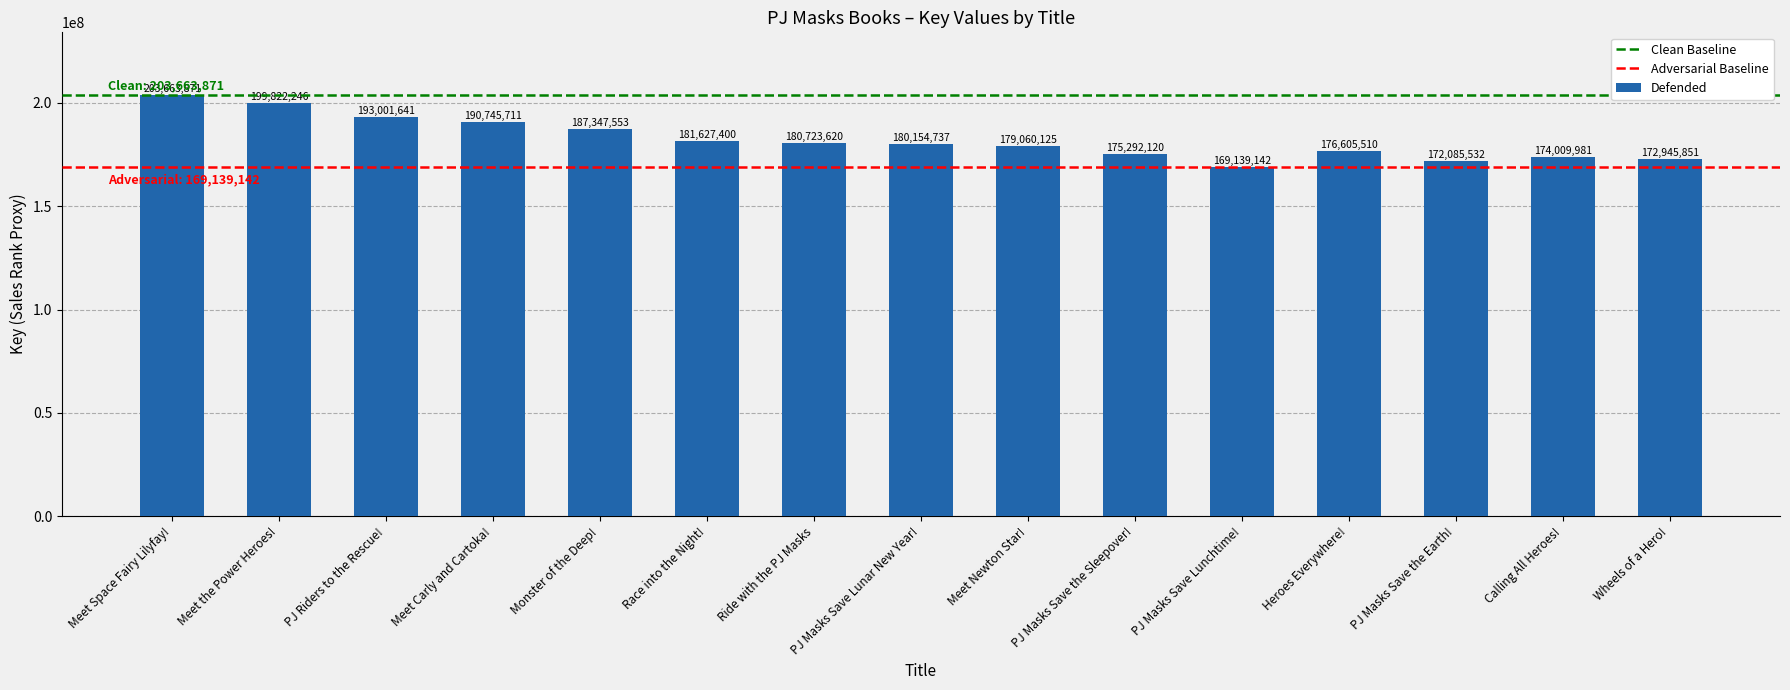

Are the bars horizontal?

No